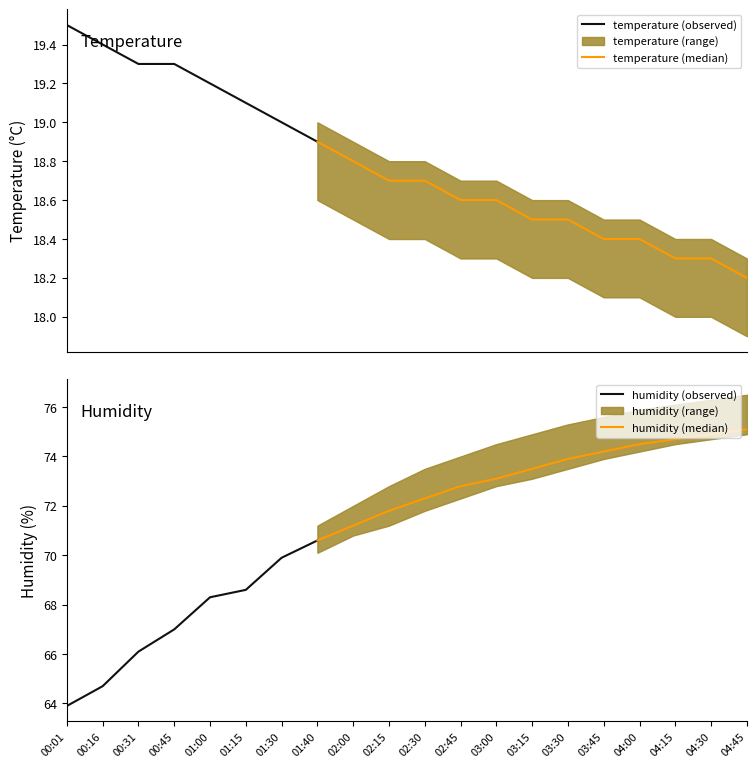

List the labels in order of temp_lower value, largest first.

00:01, 00:16, 00:31, 00:45, 01:00, 01:15, 01:30, 01:40, 02:00, 02:15, 02:30, 02:45, 03:00, 03:15, 03:30, 03:45, 04:00, 04:15, 04:30, 04:45